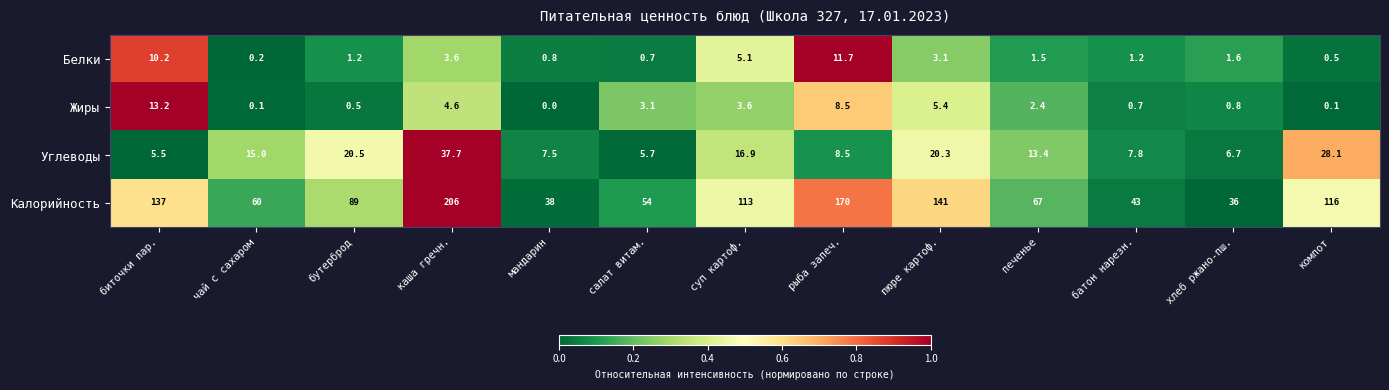

Which series has the largest range (max minus min)?

Калорийность